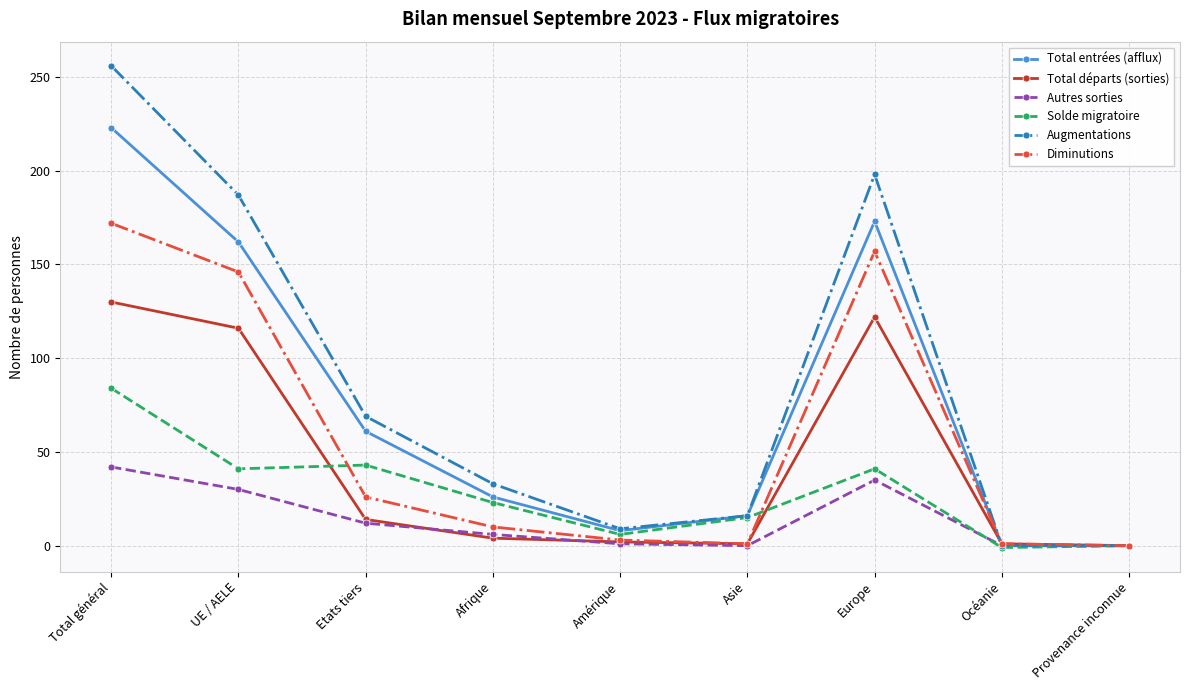

What position from the right is Etats tiers?

7